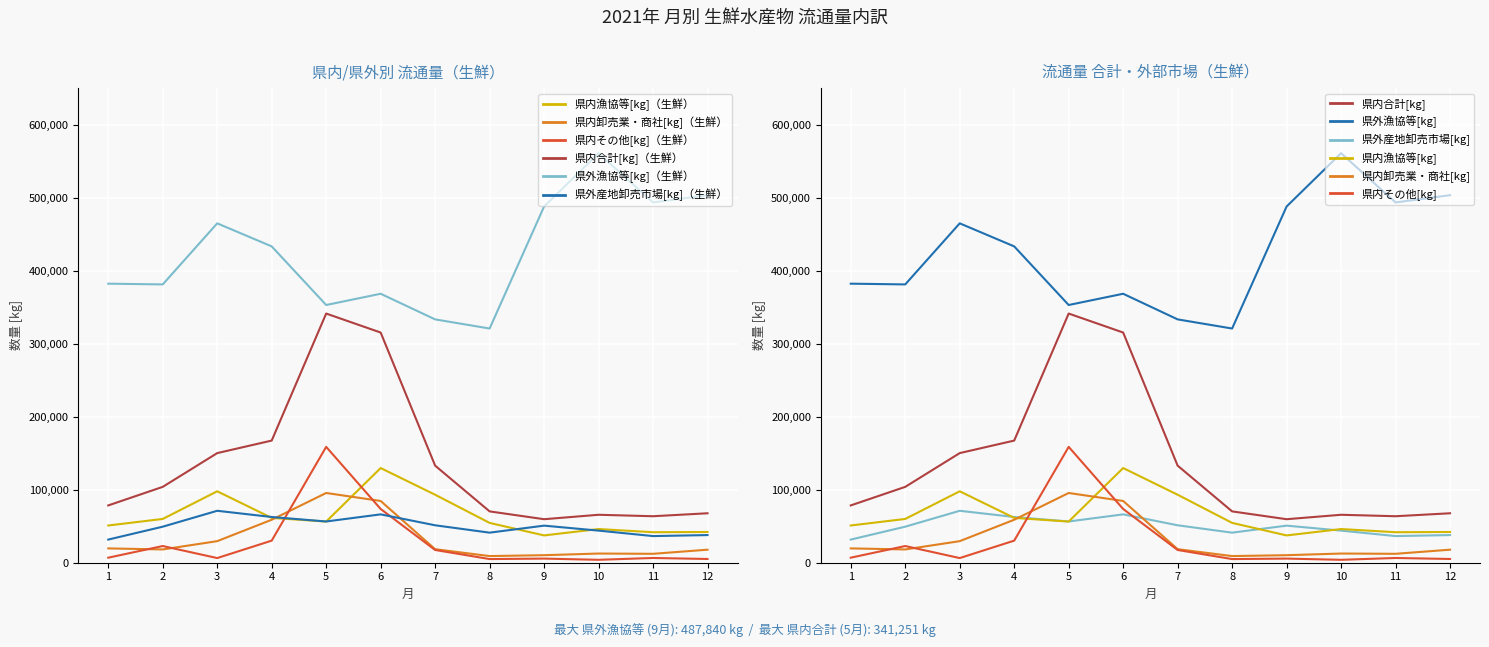

At which label does 県外産地卸売市場[kg]（生鮮） first exceed 50785?

3